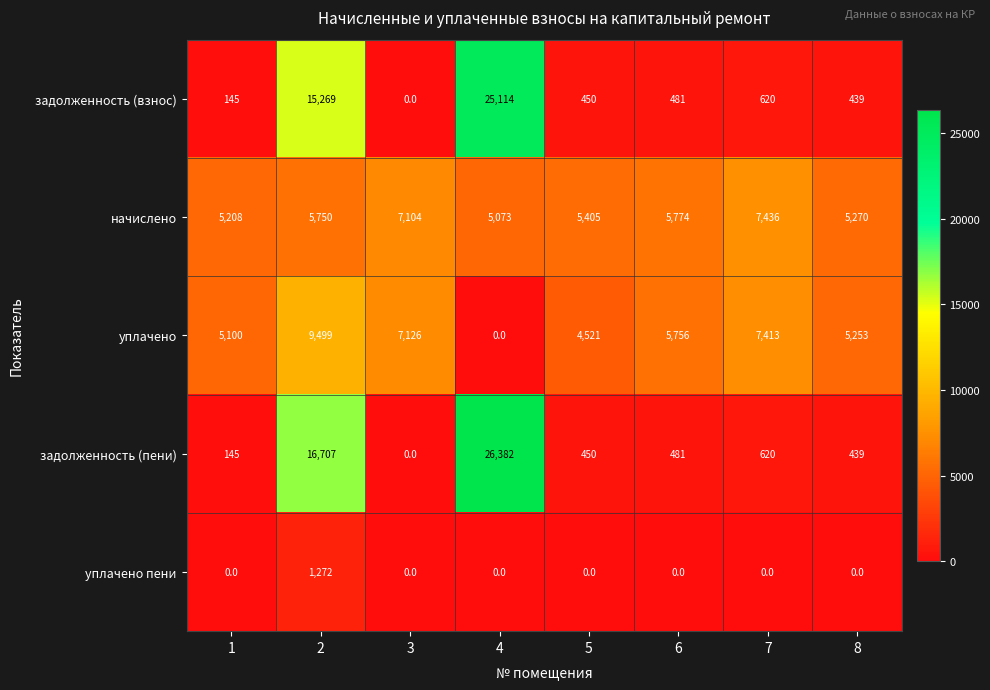

What is the total value across all series at 7?

16089